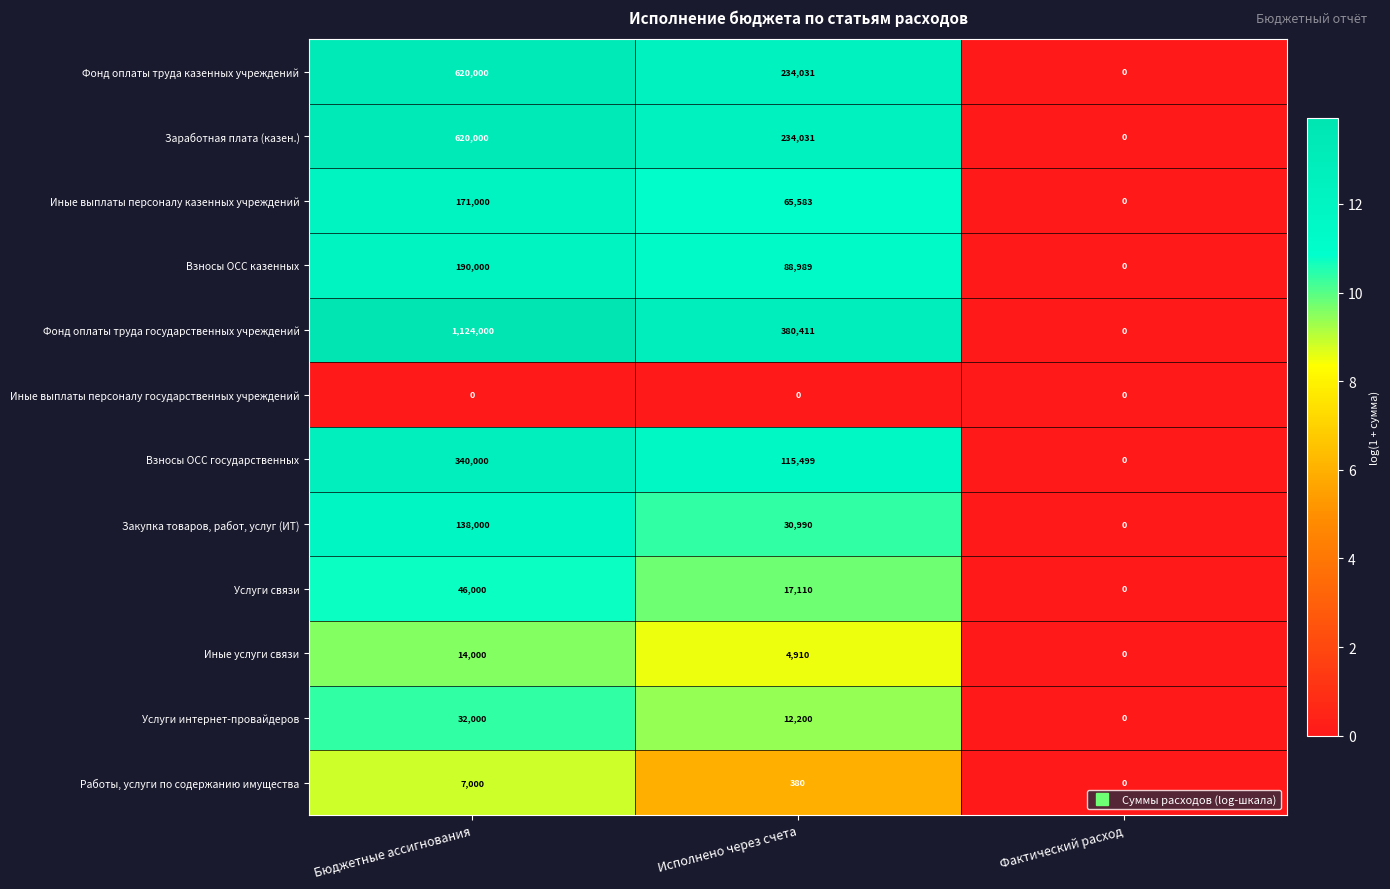

Which category has the highest value across all series?

Бюджетные ассигнования